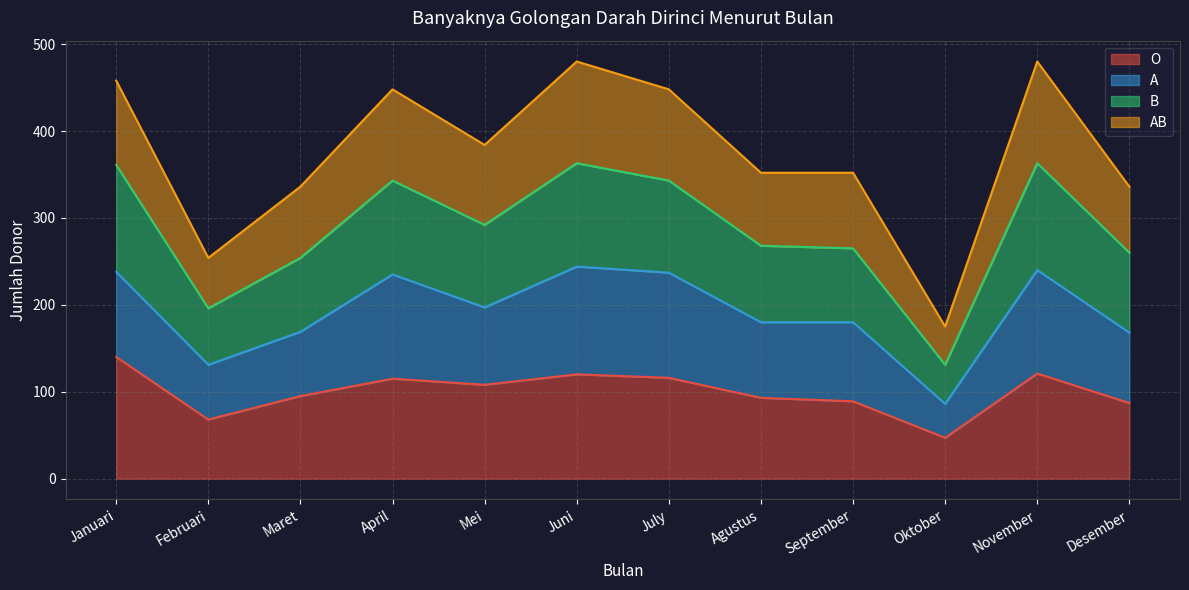

What is the lowest value of the O series?

47